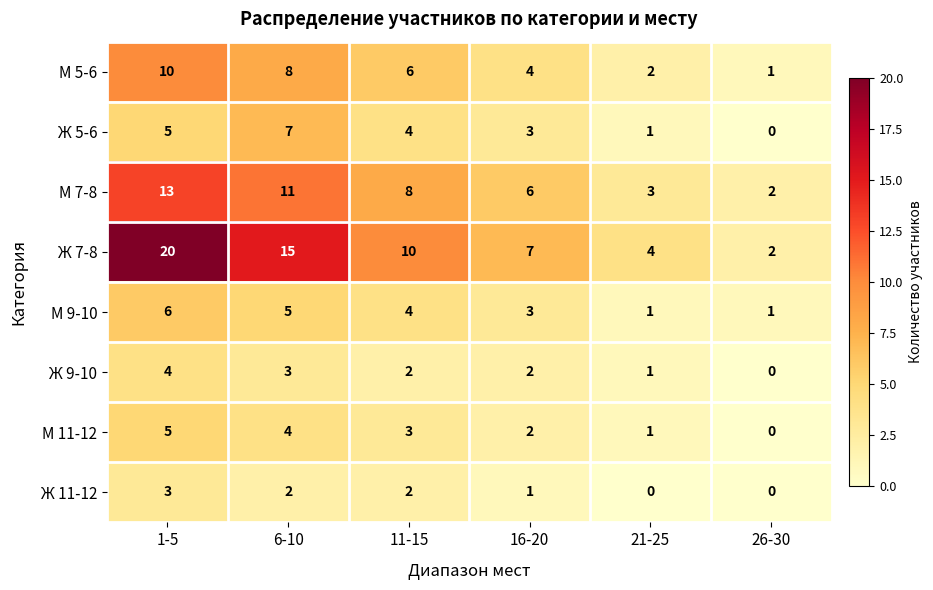

What is the highest value of the М 11-12 series?

5